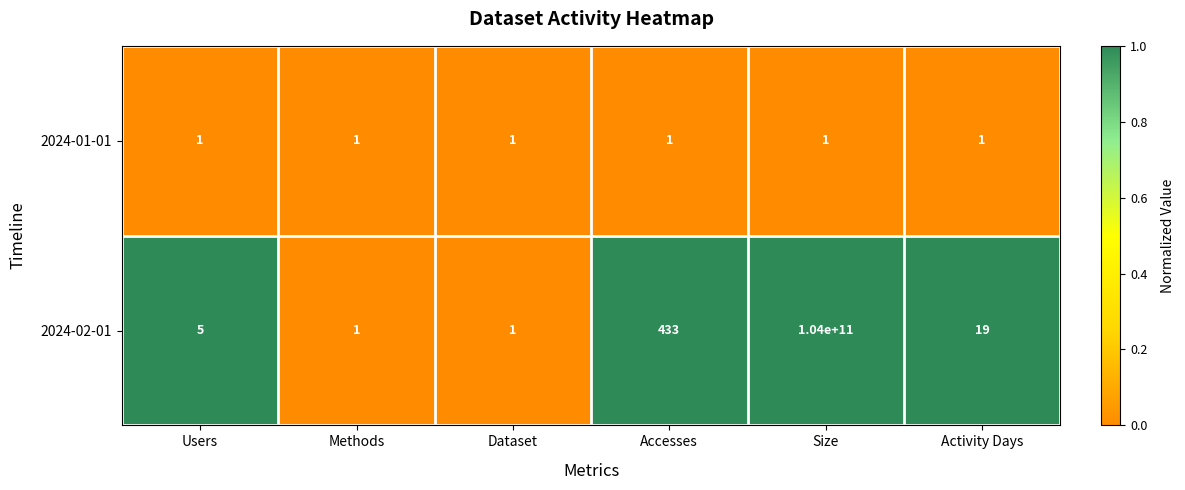

Which series has the largest range (max minus min)?

2024-02-01